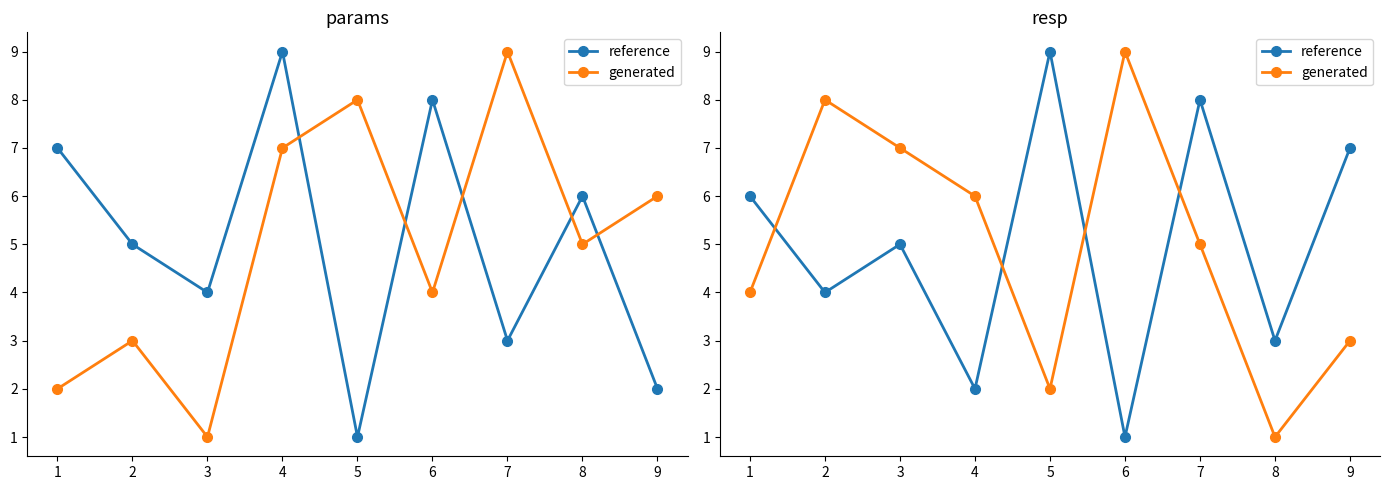

How many reference values are between 3 and 7?

5